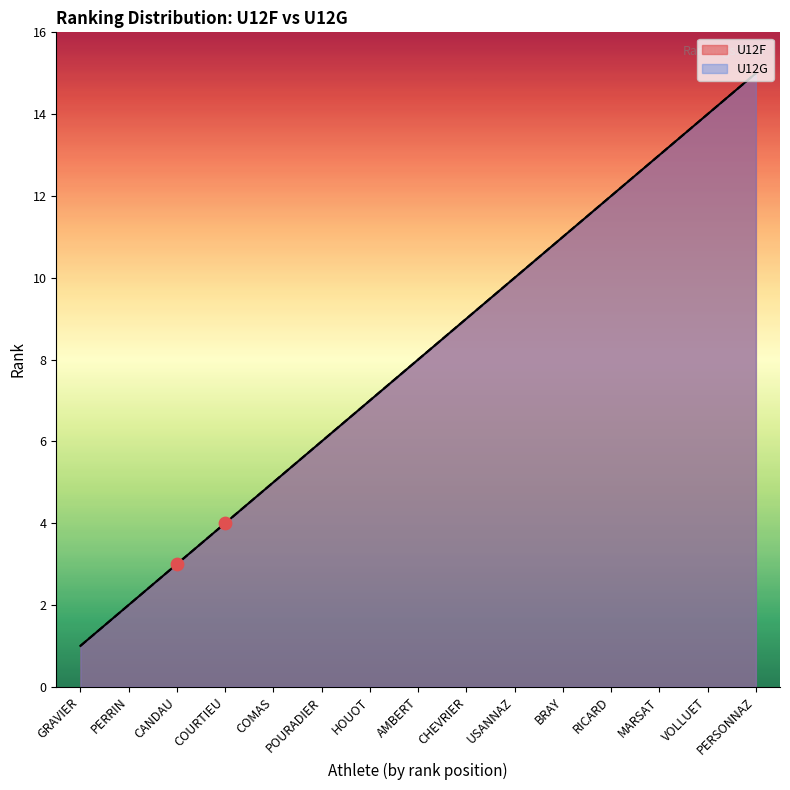

Is the value of U12G at POURADIER greater than the value of U12F at GRAVIER?

Yes